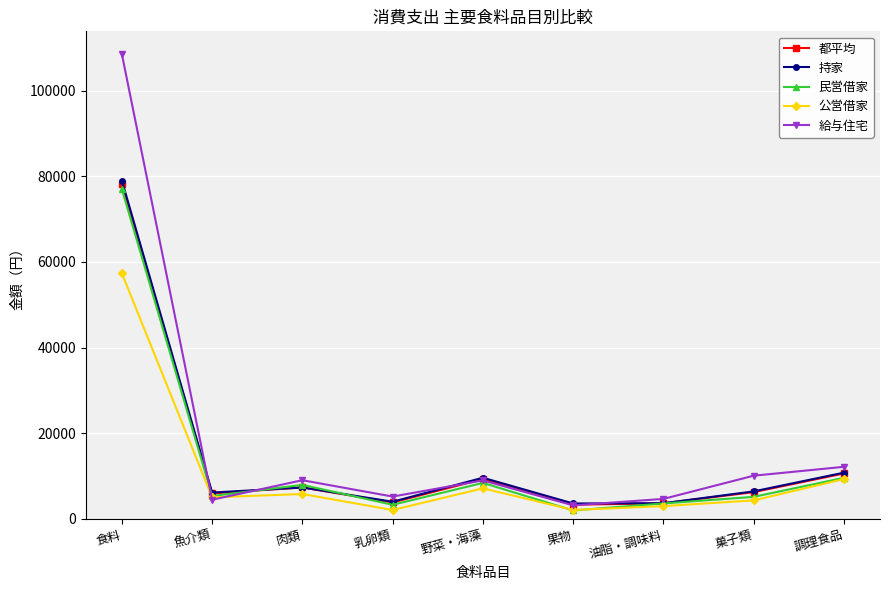

At which category does 給与住宅 reach its first local valley?

魚介類